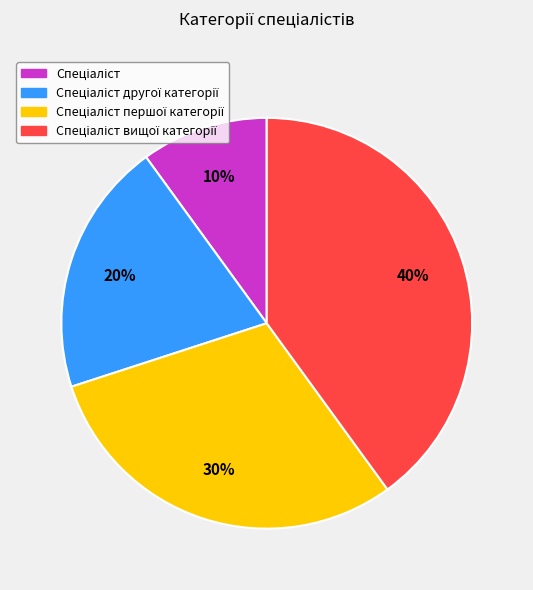

Is there any slice that represents more than half of the pie?

No